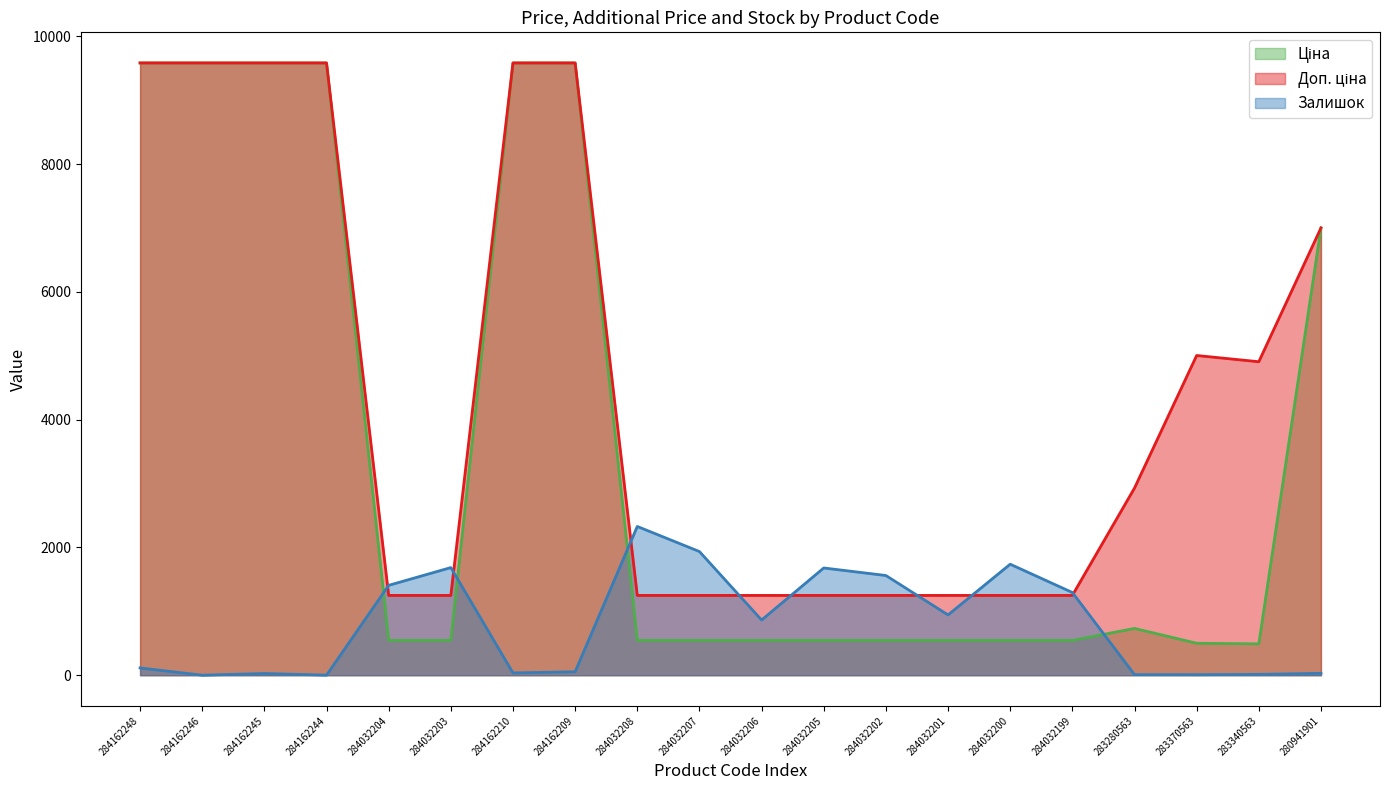

True or false: Залишок has more than 0 interior local peaks.

True